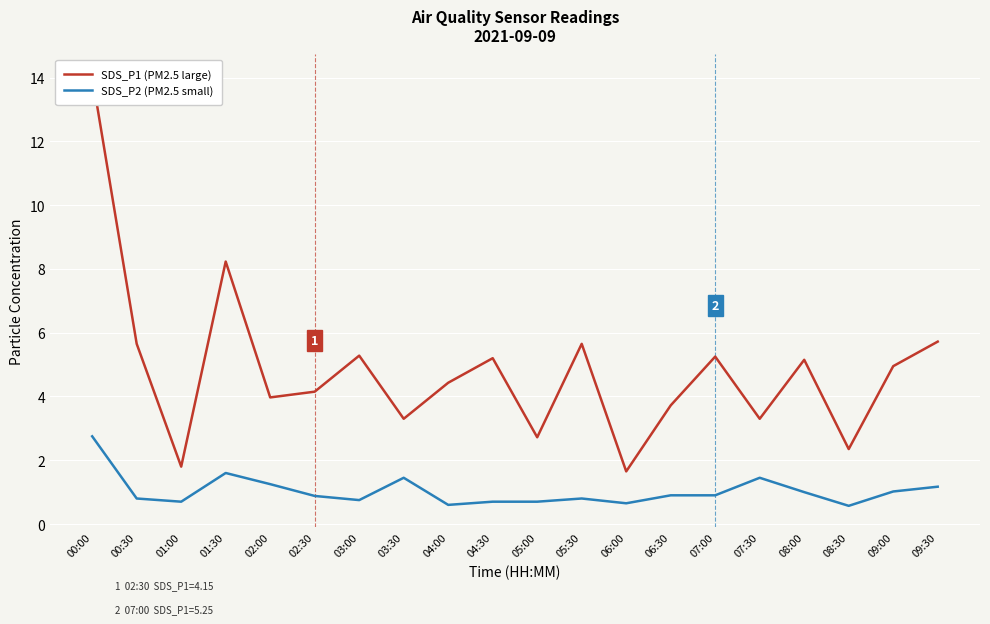

True or false: SDS_P1 (PM2.5 large) has a value of 3.7 at 06:30.

True